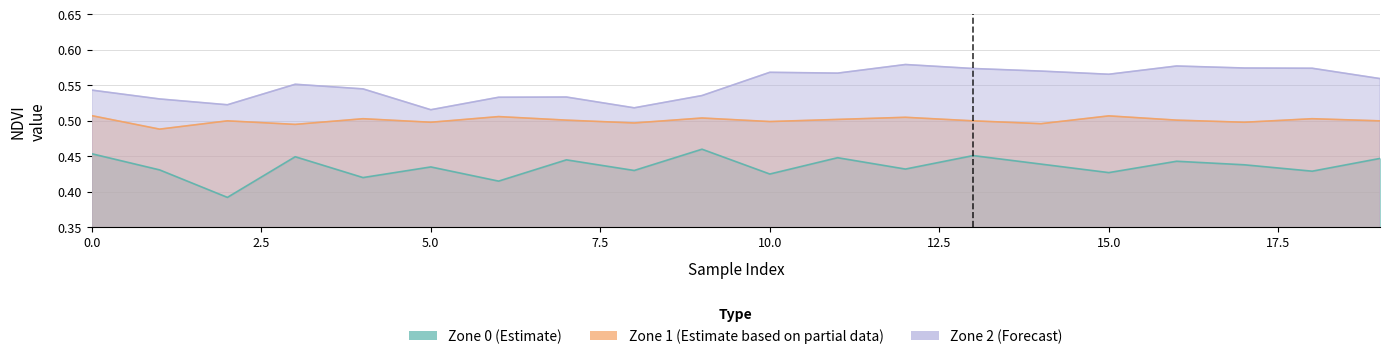

What is the difference between the highest and lowest values at 14?

0.1